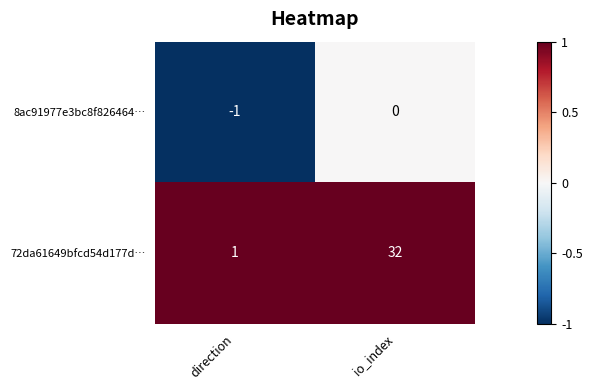

List the labels in order of 72da61649bfcd54d177d… value, smallest first.

direction, io_index